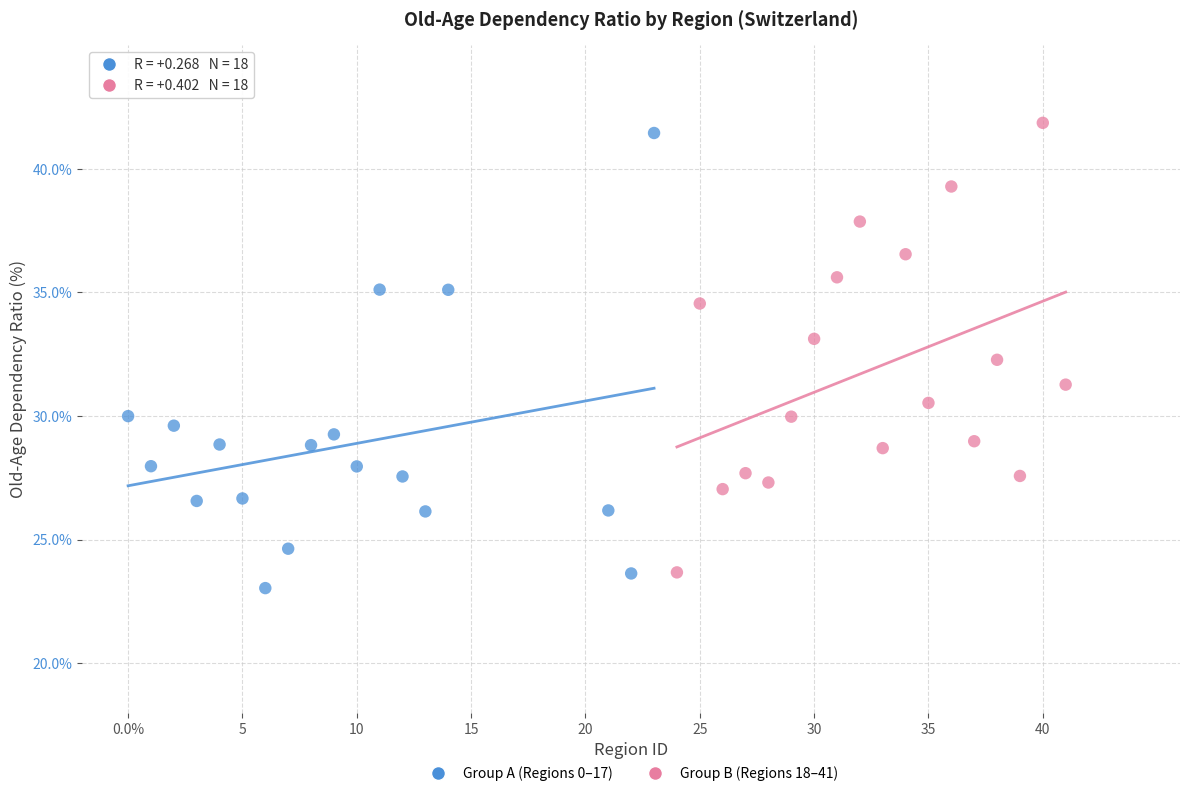

What are all the series names shown in the legend?

Group A (Regions 0–17), Group B (Regions 18–41)